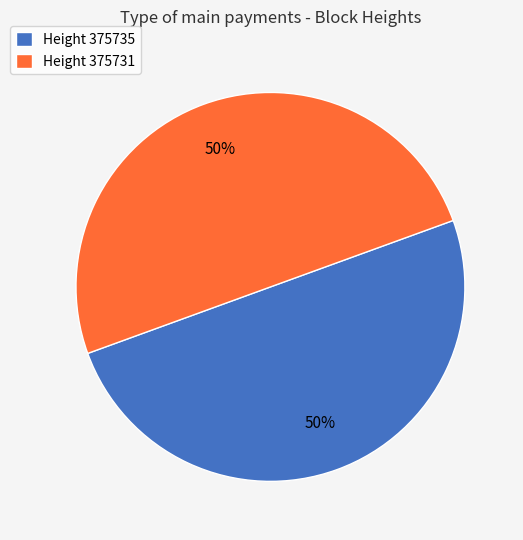

Combined, do Height 375735 and Height 375731 account for over 50%?

Yes